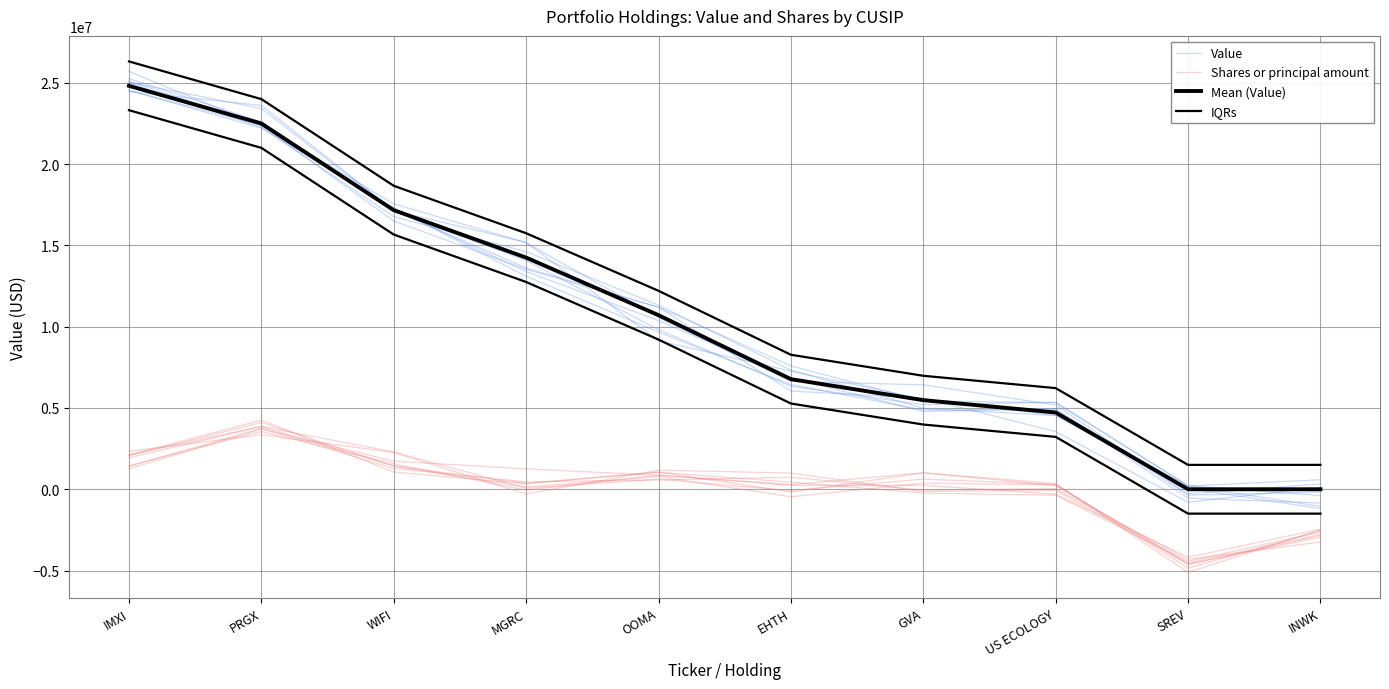

Reading left to right, list all the values displayed in this chart.

Value: IMXI=25122028.5	PRGX=22423041.4	WIFI=17560613.1	MGRC=15166817.9	OOMA=10570508.0	EHTH=6634517.8	GVA=6429527.7	US ECOLOGY=5183460.8	SREV=-281684.6	INWK=325536.0
Shares or principal amount: IMXI=1931297.9	PRGX=3866445.0	WIFI=2295359.9	MGRC=60831.1	OOMA=615578.9	EHTH=-79578.2	GVA=625255.1	US ECOLOGY=295608.8	SREV=-4848747.0	INWK=-2551327.4
Mean (Value): IMXI=24824000.0	PRGX=22506000.0	WIFI=17172000.0	MGRC=14253000.0	OOMA=10711000.0	EHTH=6775000.0	GVA=5482000.0	US ECOLOGY=4723000.0	SREV=0.0	INWK=0.0
IQRs: IMXI=26324000.0	PRGX=24006000.0	WIFI=18672000.0	MGRC=15753000.0	OOMA=12211000.0	EHTH=8275000.0	GVA=6982000.0	US ECOLOGY=6223000.0	SREV=1500000.0	INWK=1500000.0